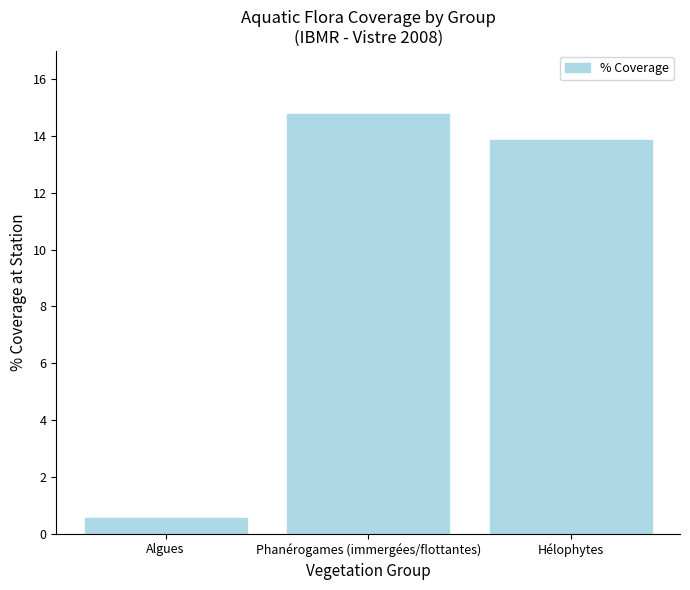

What is the sum of all values?

29.2